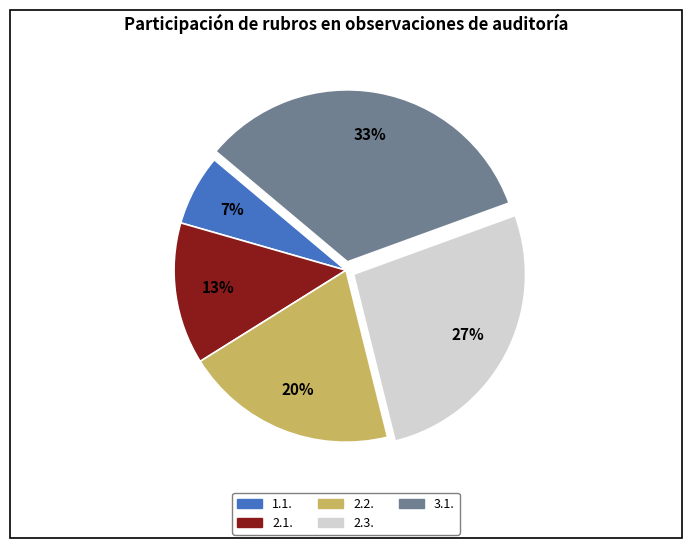

Is it true that 2.1. is 21% of the pie?

False